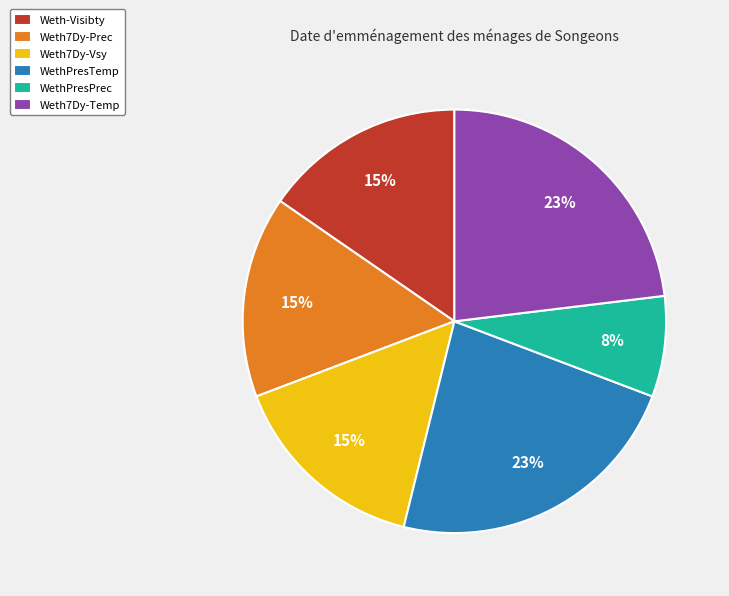

How many segments does this pie chart have?

6